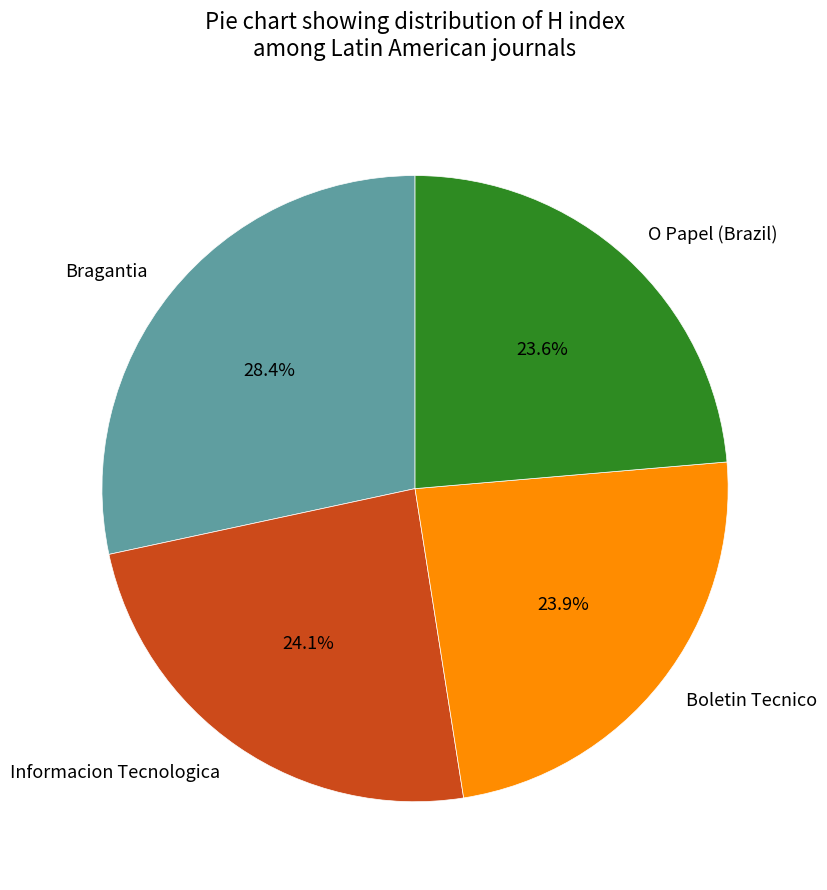

Does any single category account for the majority?

No